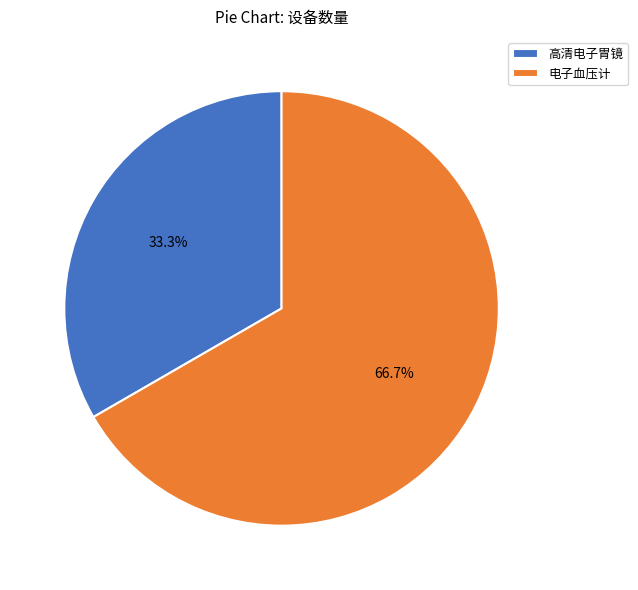

How many segments does this pie chart have?

2